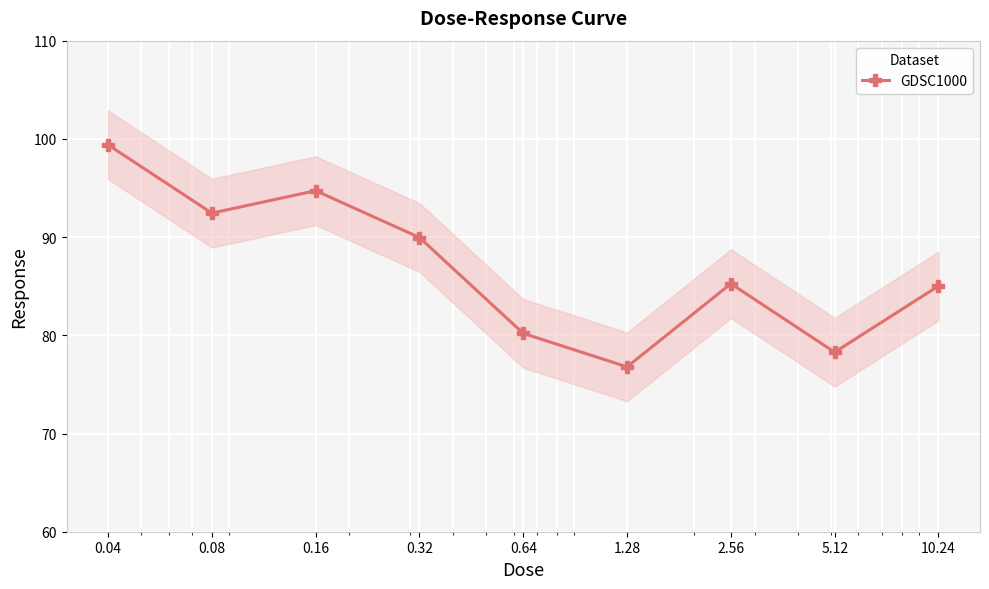

How many series are shown in this chart?

1